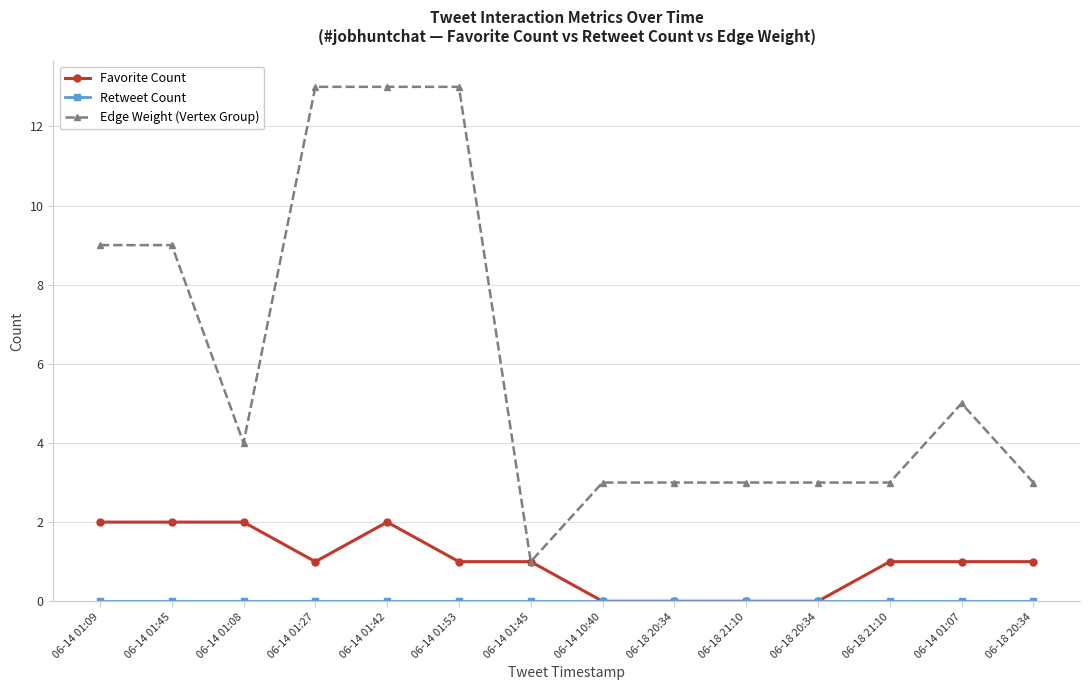

At which label does Retweet Count reach its peak?

06-14 01:09